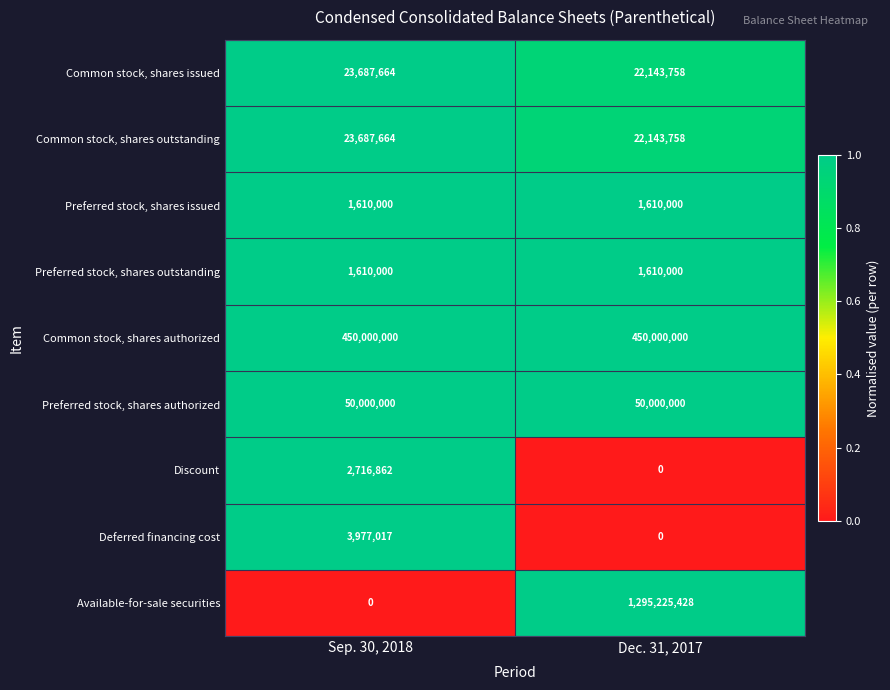

List the labels in order of Common stock, shares outstanding value, largest first.

Sep. 30, 2018, Dec. 31, 2017